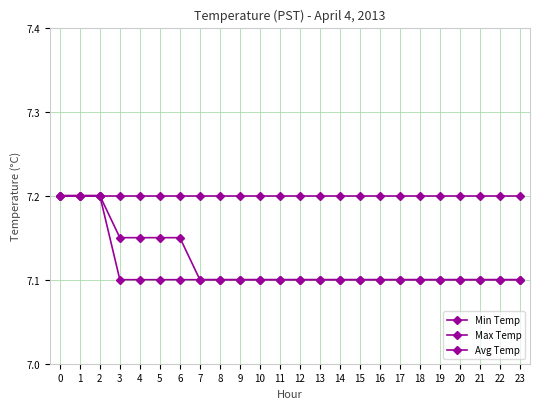

Is this an area chart (filled region under the line)?

No